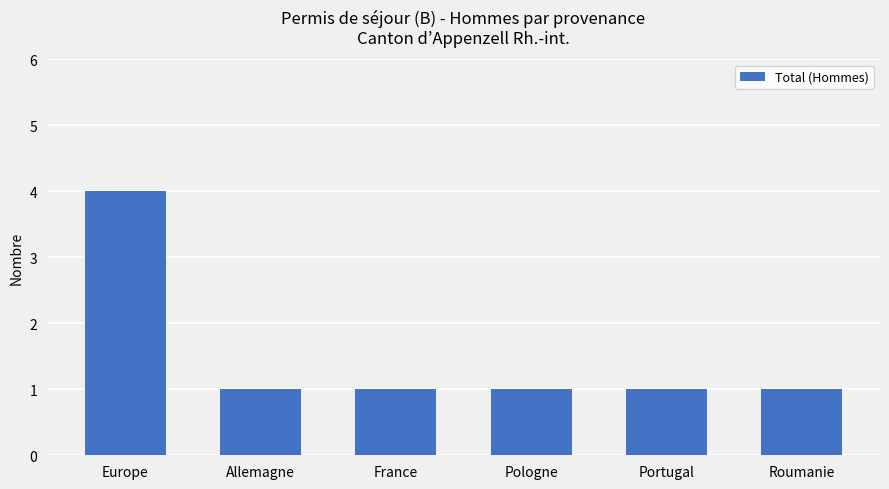

How many categories are shown in the chart?

6